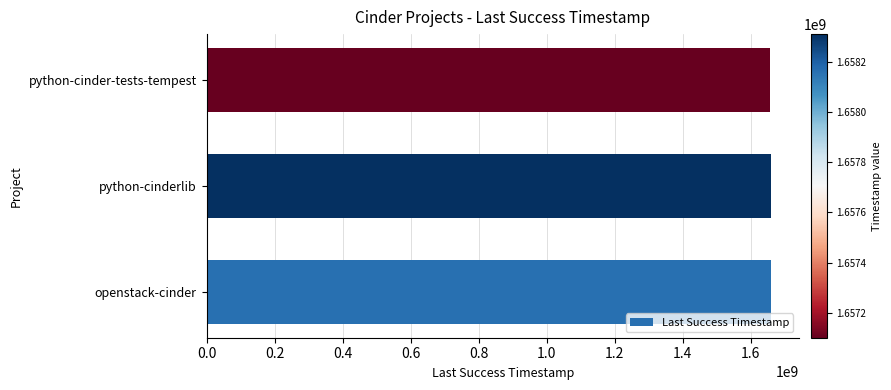

The value at openstack-cinder is 1658160525. True or false?

True